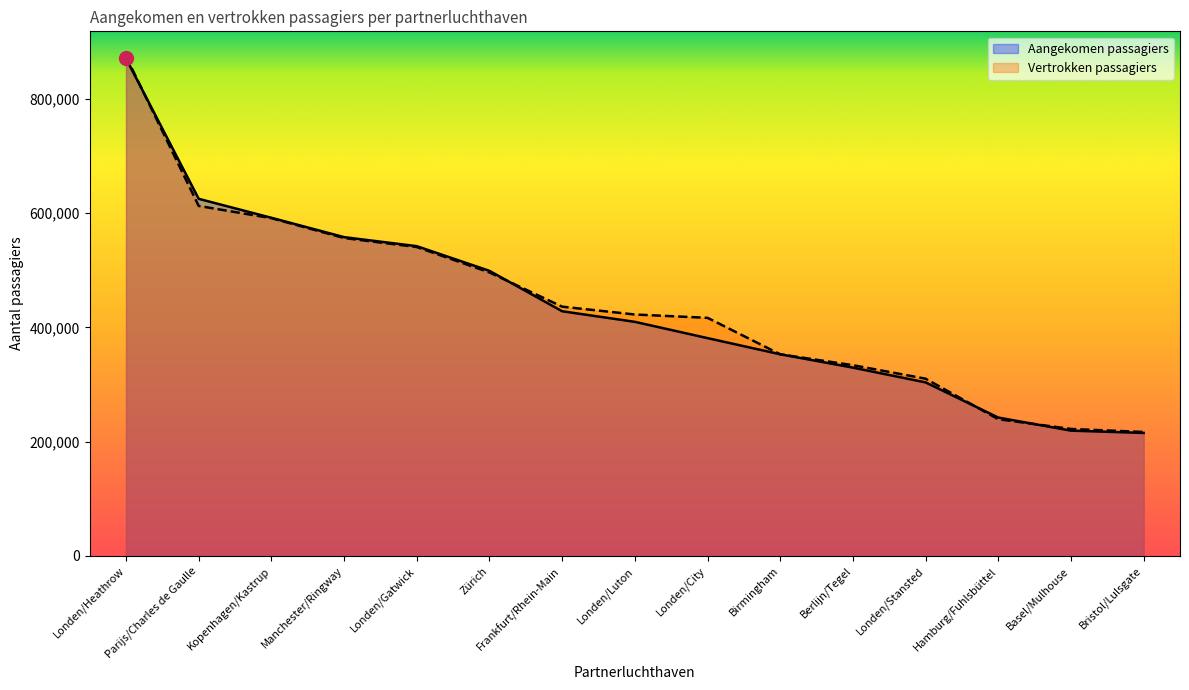

At Basel/Mulhouse, list the series in order from smallest to largest.

Aangekomen passagiers, Vertrokken passagiers